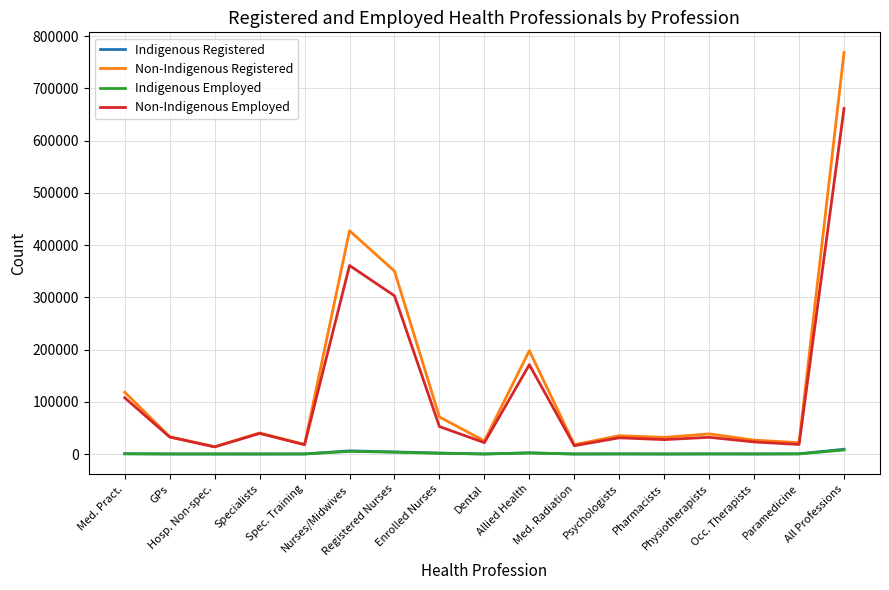

What is the difference between the second highest and minimum values in the Indigenous Employed series?

5048